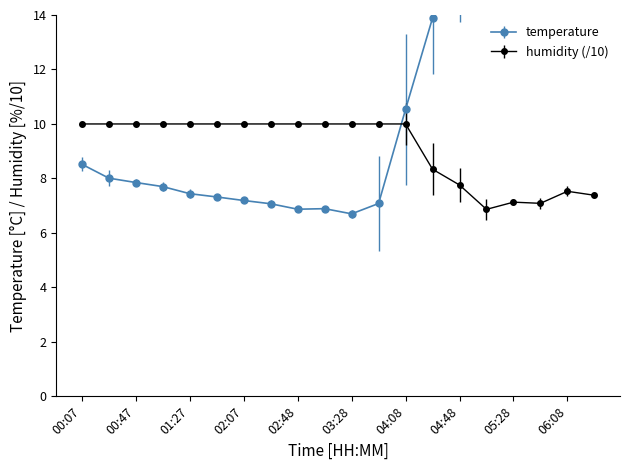

How many values in the temperature series are below 8?

10